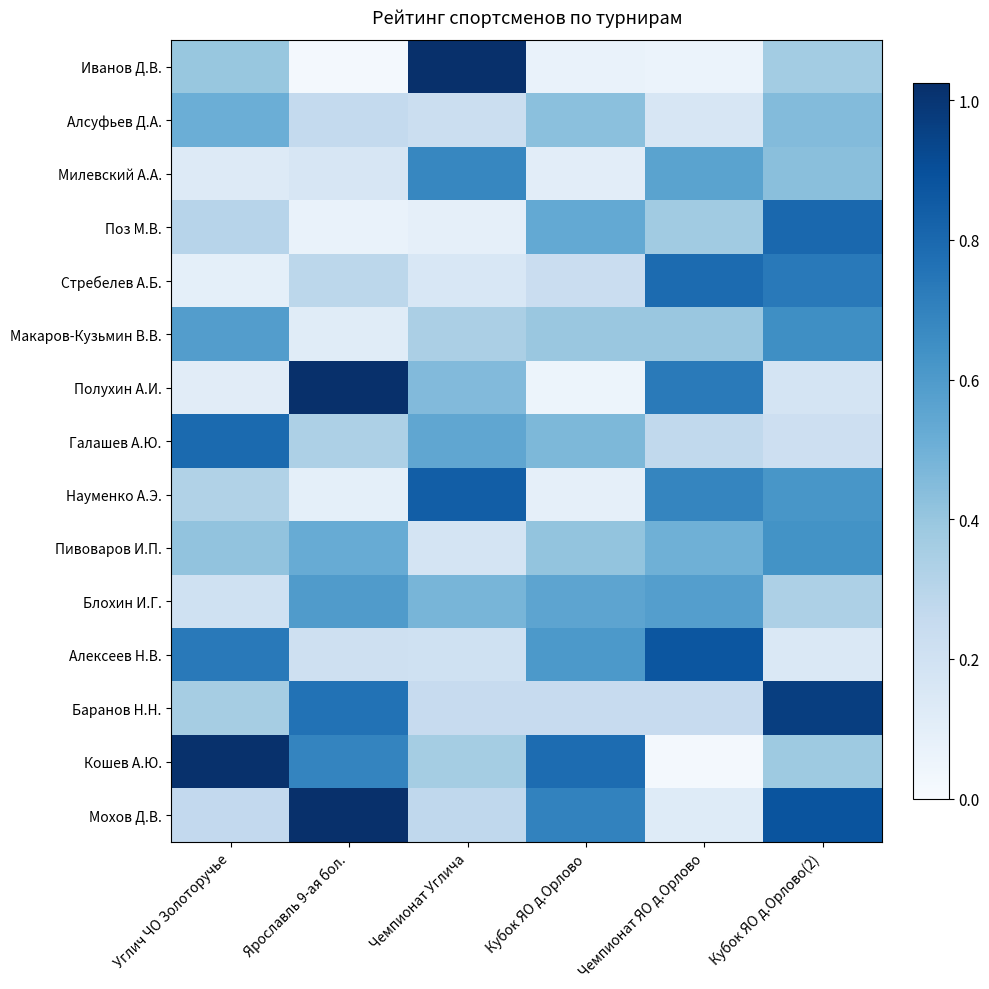

What is the spread (max minus min) of values at Углич ЧО Золоторучье?

0.9